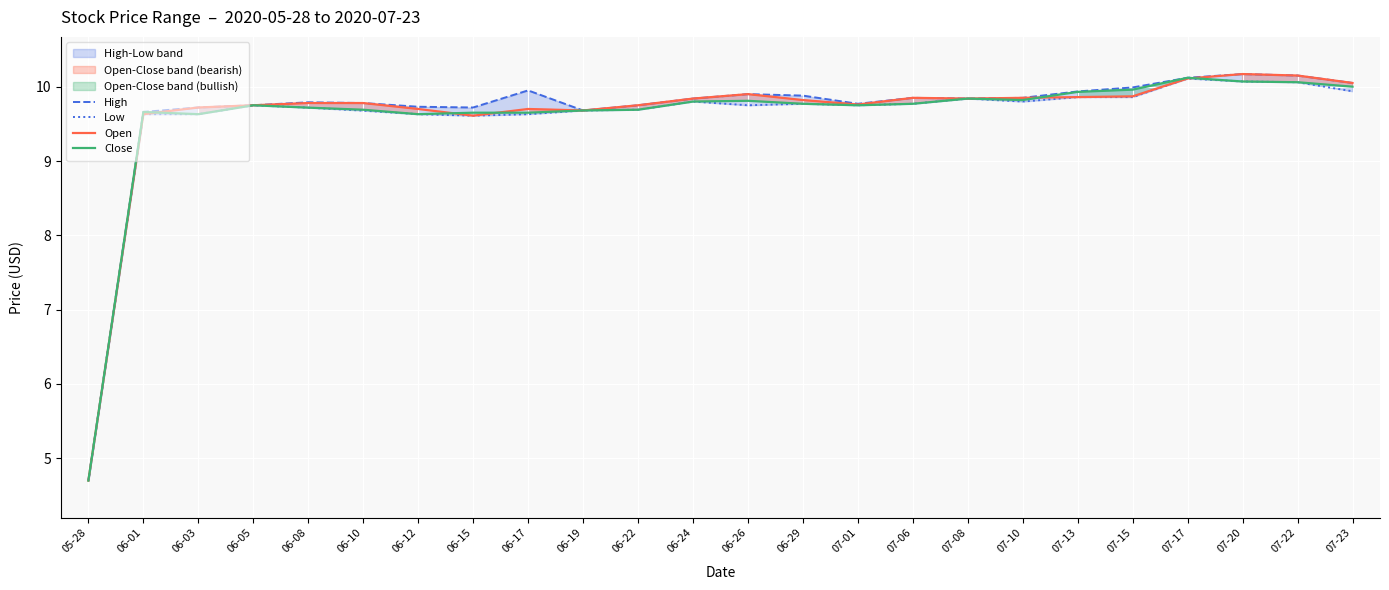

How many interior local valleys does the Close series have?

4